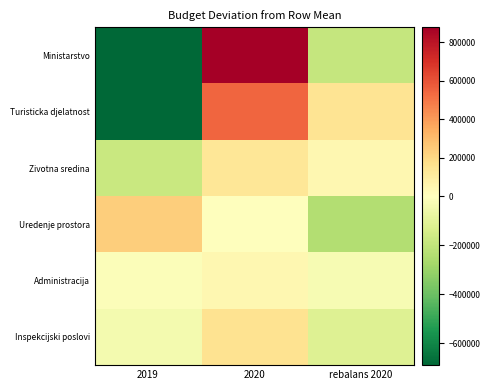

Reading right to left, transcribe all the data shown in this chart.

Ministarstvo: rebalans 2020=-191830.5	2020=877619.5	2019=-685789.1
Turisticka djelatnost: rebalans 2020=145419.4	2020=544669.4	2019=-690088.9
Zivotna sredina: rebalans 2020=46544.2	2020=131544.2	2019=-178088.4
Uredenje prostora: rebalans 2020=-238040.4	2020=-40.4	2019=238080.9
Administracija: rebalans 2020=-31691.2	2020=47508.8	2019=-15817.6
Inspekcijski poslovi: rebalans 2020=-114062.5	2020=153937.5	2019=-39875.0